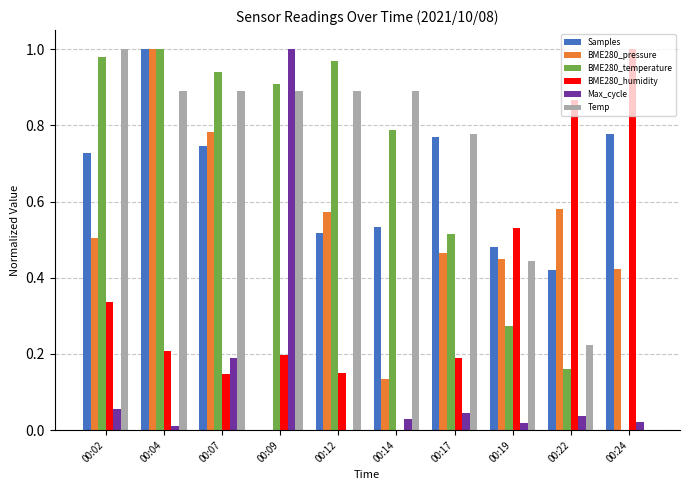

Is it true that Samples equals 0.0 at 00:09?

True